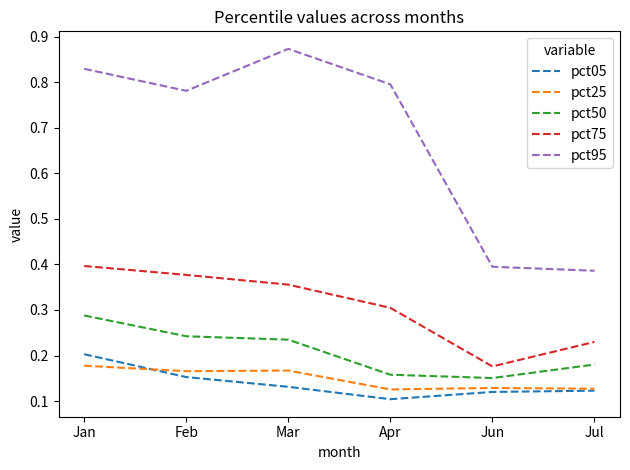

What position from the right is Jun?

2